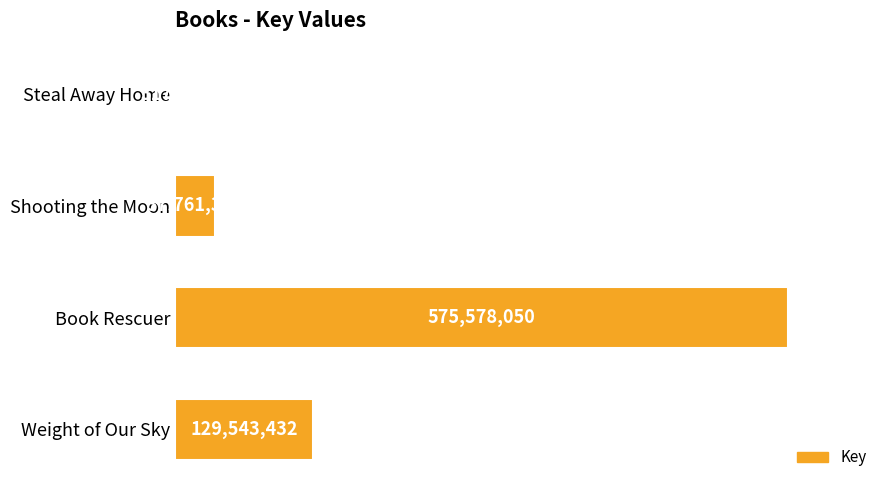

What is the average value?

185800118